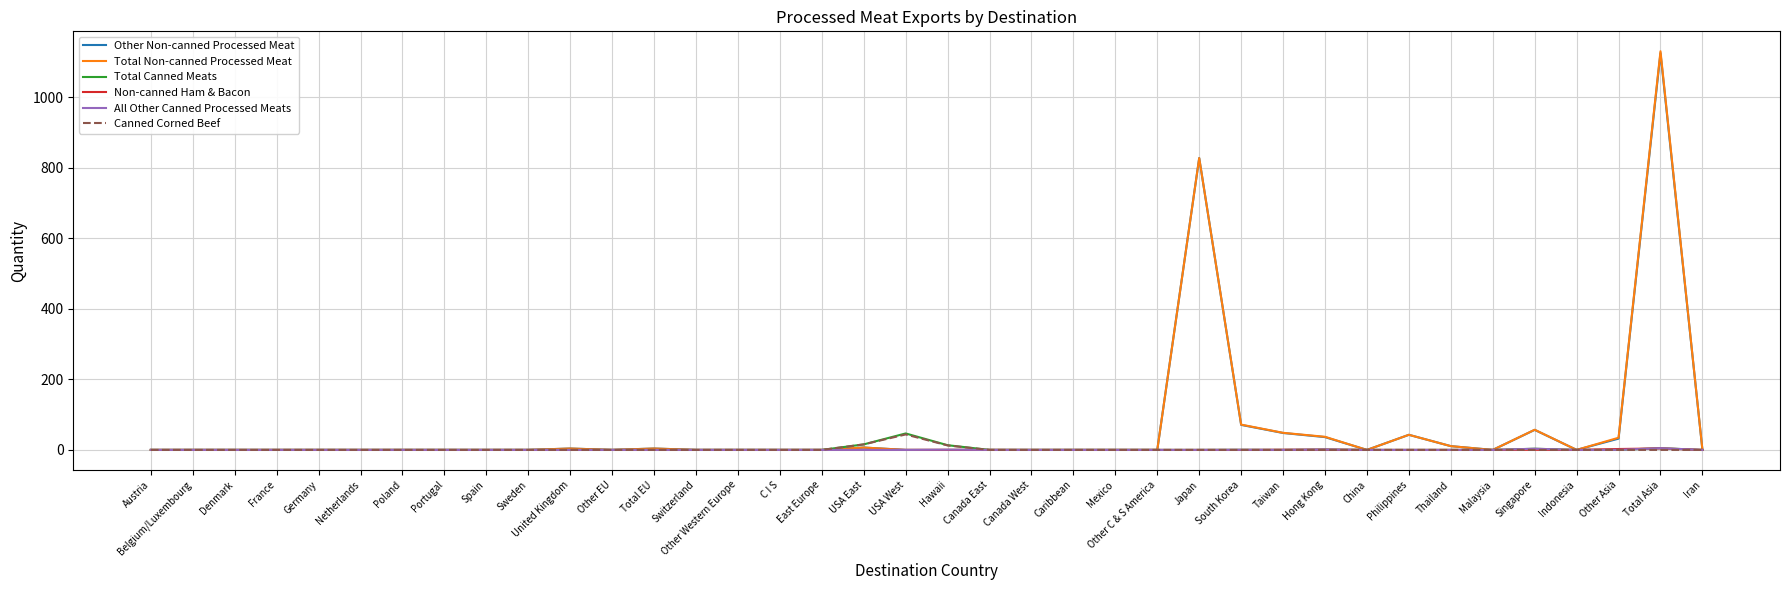

What position from the right is Spain?

30